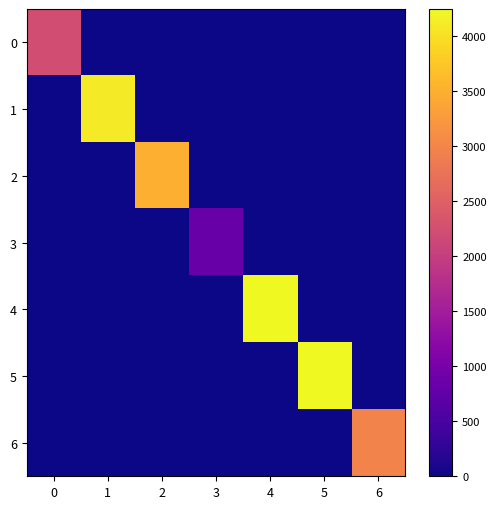

Rank the series by their maximum value, from lowest to highest.

row_3, row_0, row_6, row_2, row_1, row_4, row_5